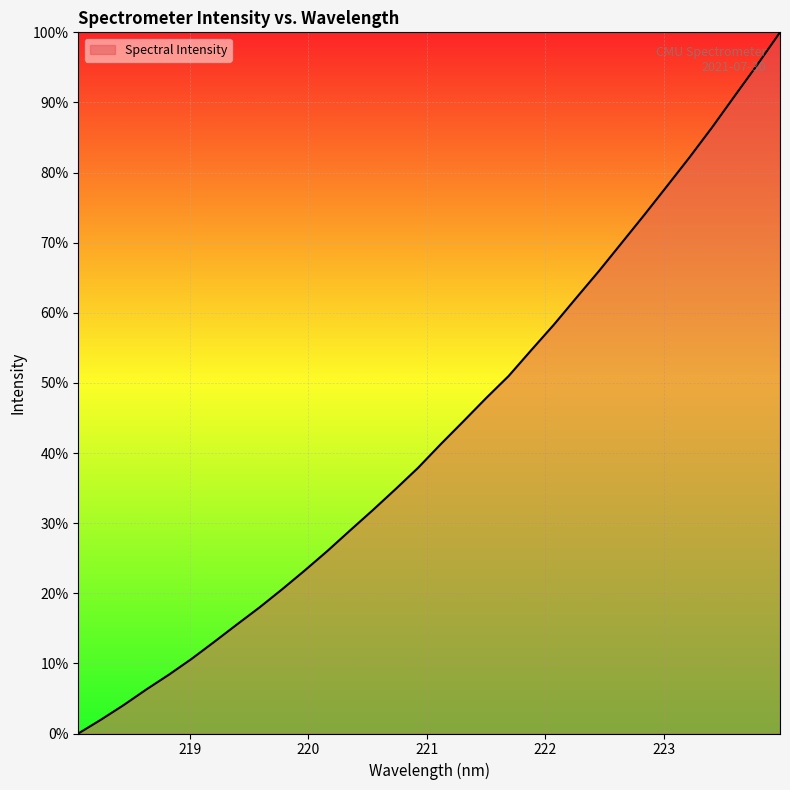

What is the greatest value displayed?

100.0